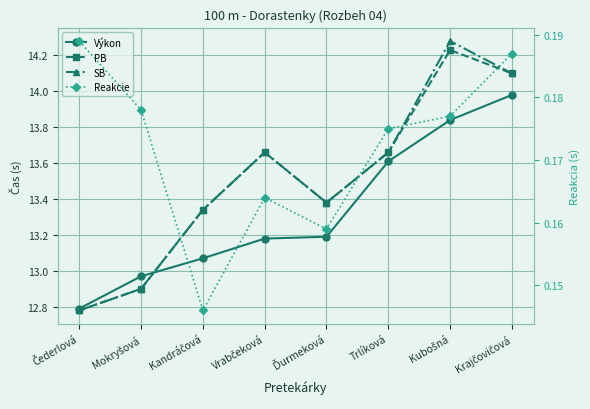

True or false: Reakcie has more than 1 interior local peaks.

False